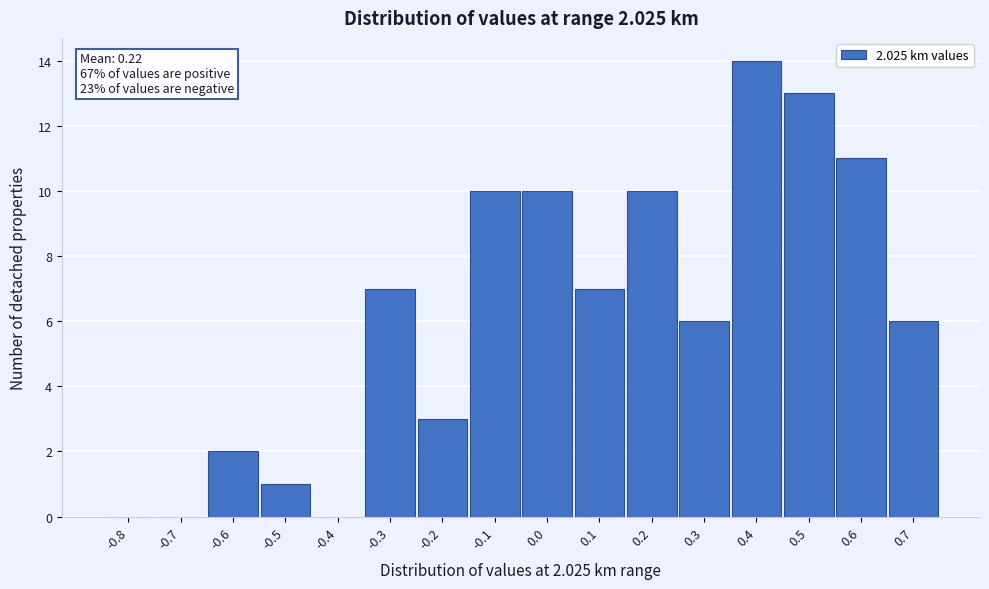

Reading right to left, extract all data points from this chart.

0.7=6	0.6=11	0.5=13	0.4=14	0.3=6	0.2=10	0.1=7	0.0=10	-0.1=10	-0.2=3	-0.3=7	-0.4=0	-0.5=1	-0.6=2	-0.7=0	-0.8=0